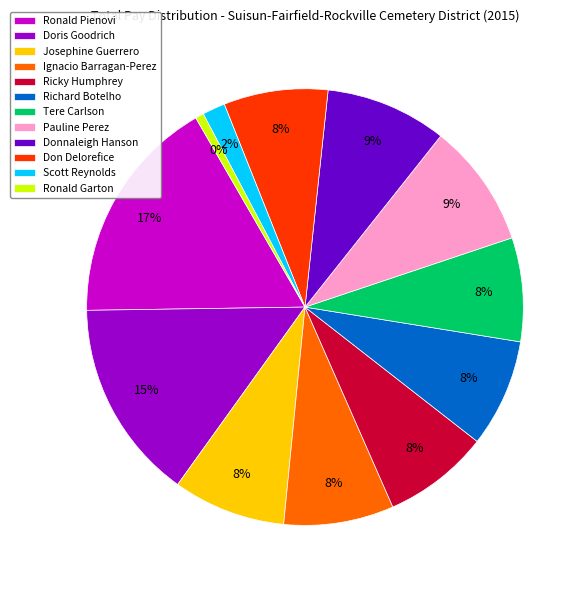

Rank the categories by value from lowest to highest.

Ronald Garton, Scott Reynolds, Tere Carlson, Don Delorefice, Ricky Humphrey, Richard Botelho, Ignacio Barragan-Perez, Josephine Guerrero, Donnaleigh Hanson, Pauline Perez, Doris Goodrich, Ronald Pienovi